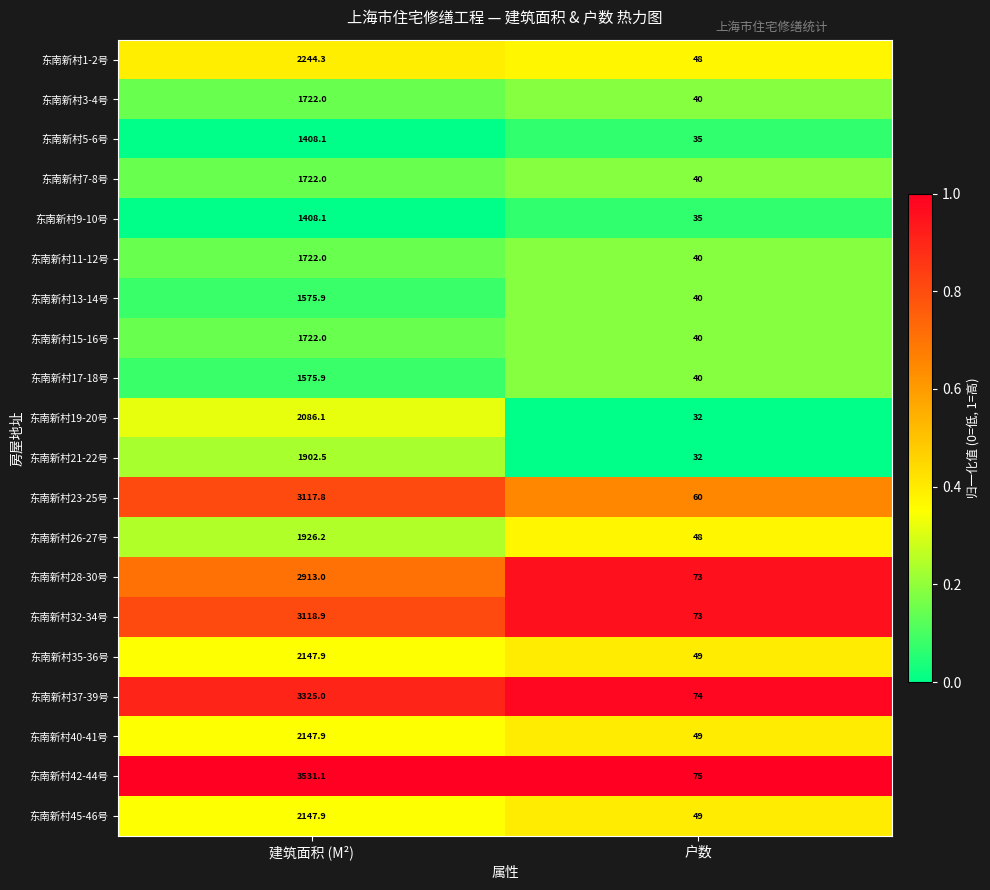

Between 建筑面积 (M²) and 户数, which series saw the biggest shift?

东南新村42-44号